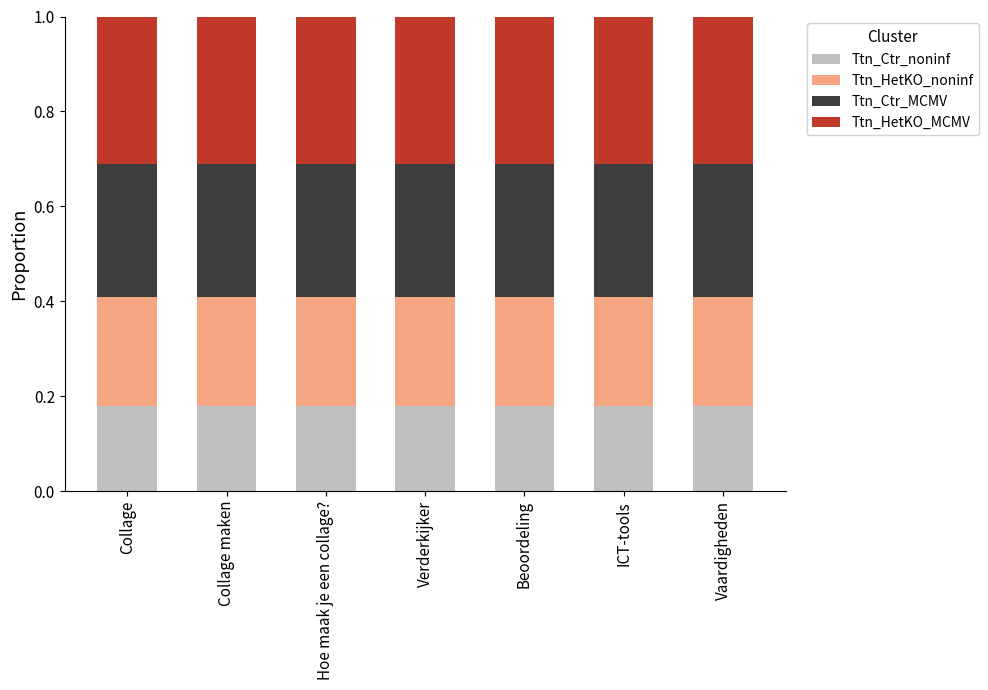

What is the sum of all Ttn_Ctr_noninf values?

1.3